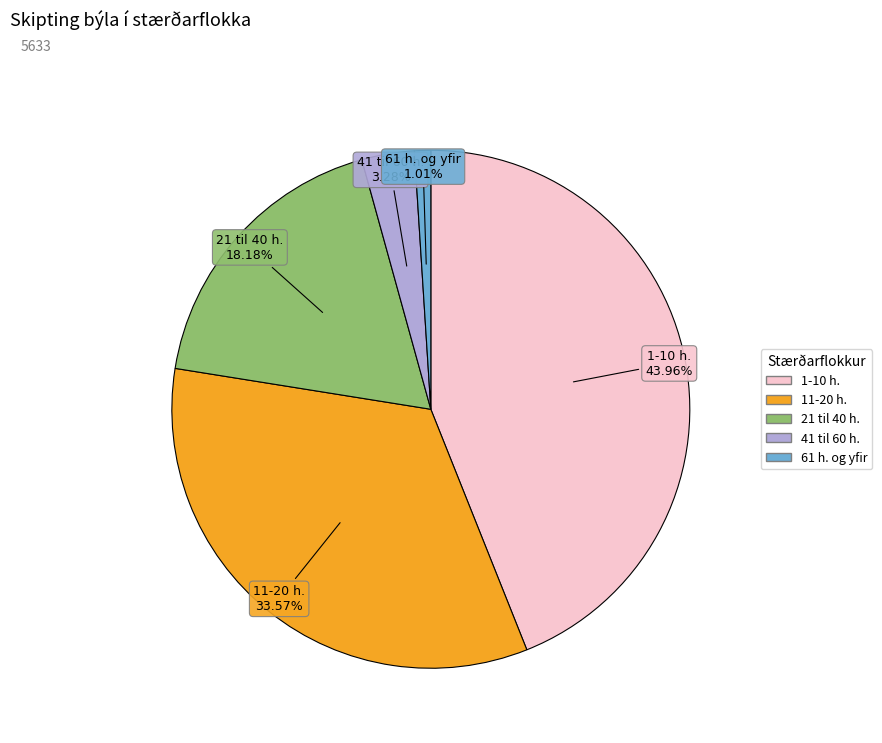

Is the sum of 11-20 h. and 61 h. og yfir greater than half?

No